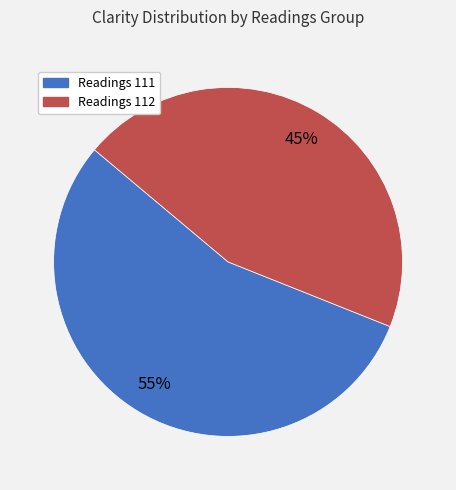

To the nearest percent, what is the average slice percentage?

50%